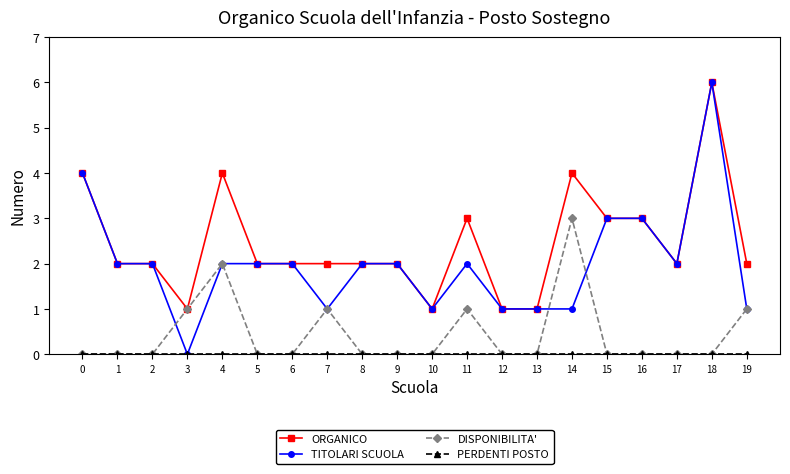

Which series has the largest total across all categories?

ORGANICO